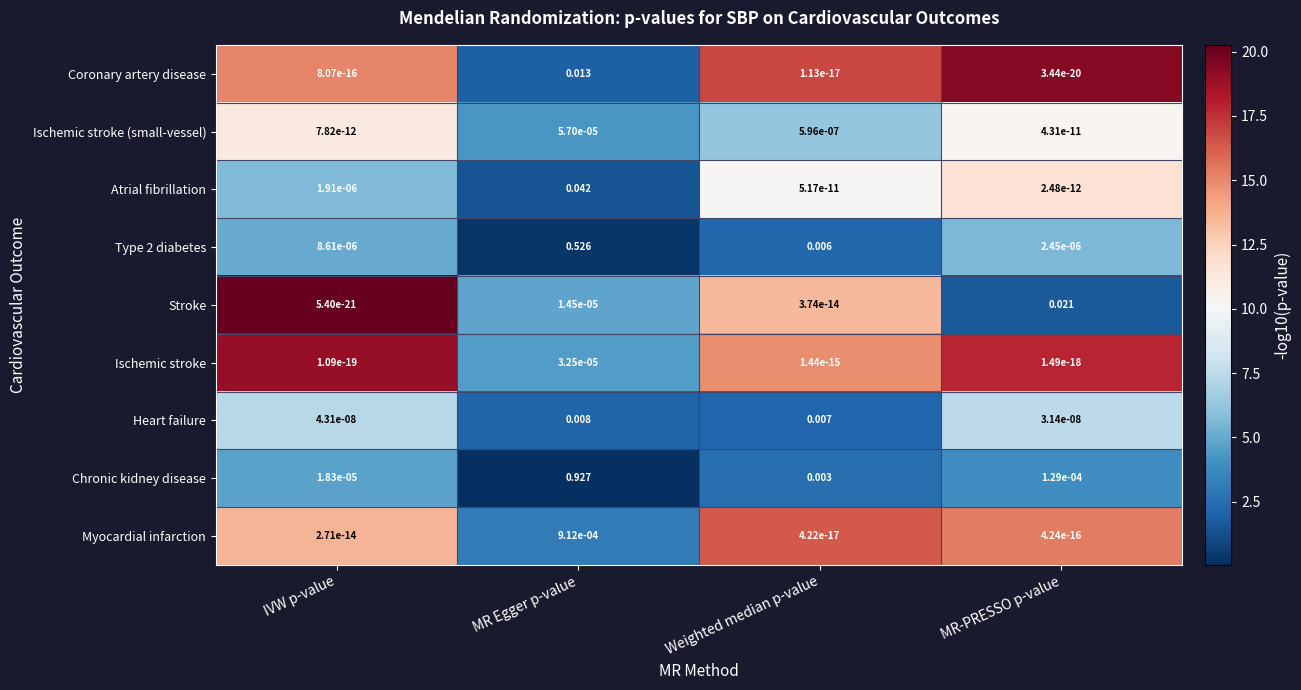

Which category has the highest value across all series?

MR Egger p-value